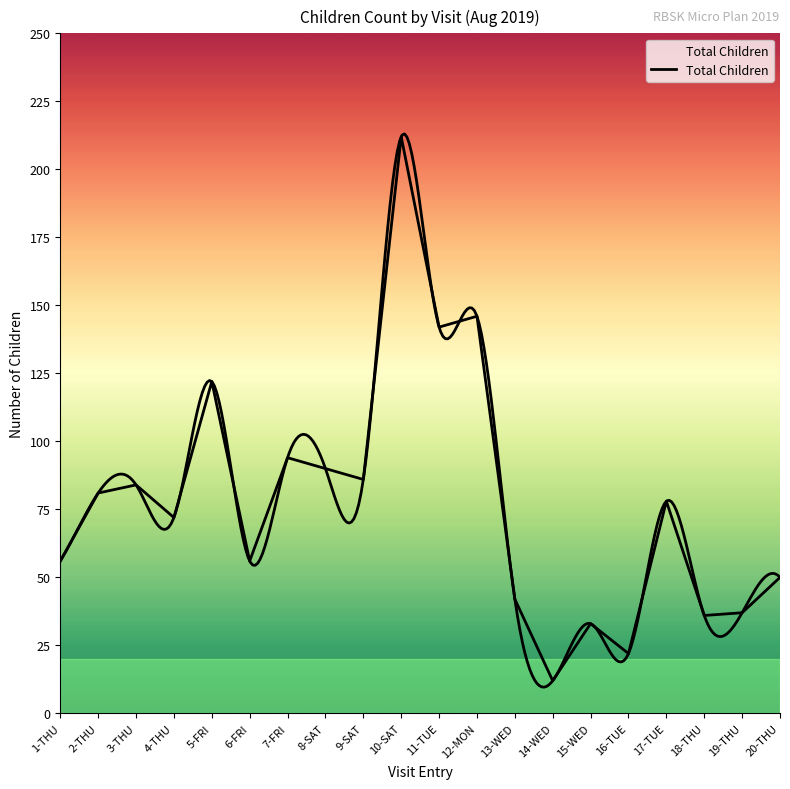

Reading left to right, transcribe all the data shown in this chart.

1-THU=56	2-THU=81	3-THU=84	4-THU=72	5-FRI=122	6-FRI=56	7-FRI=94	8-SAT=90	9-SAT=86	10-SAT=212	11-TUE=142	12-MON=146	13-WED=42	14-WED=12	15-WED=33	16-TUE=22	17-TUE=78	18-THU=36	19-THU=37	20-THU=50